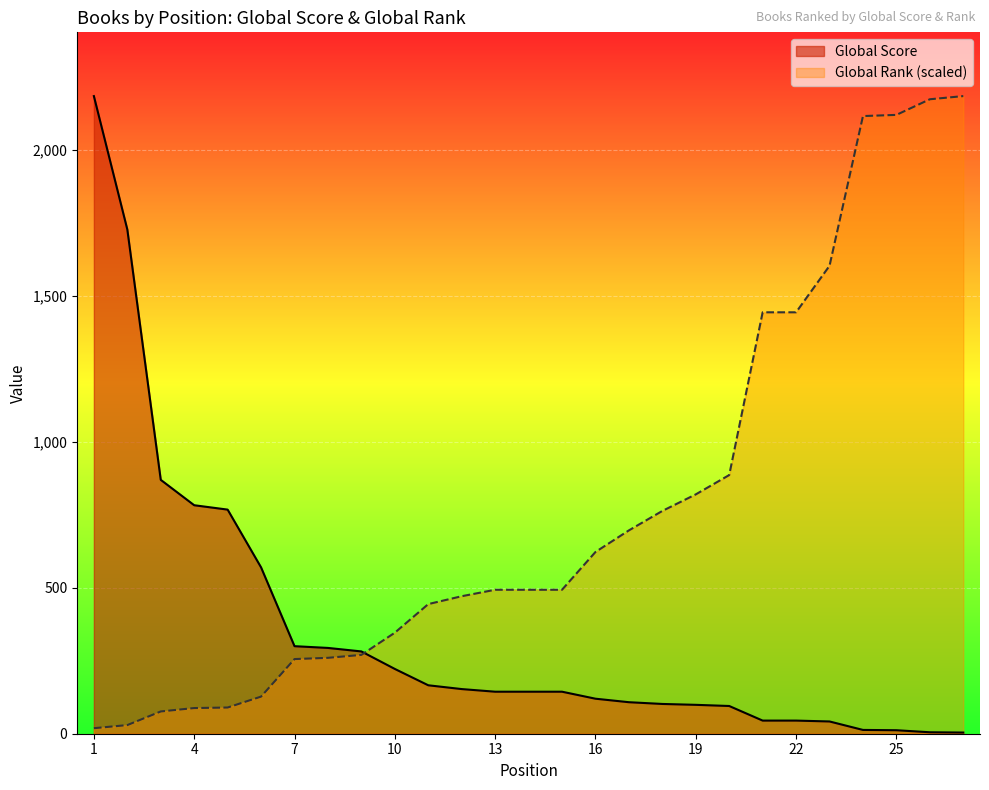

List the series in order of their peak value, lowest first.

Global Score, Global Rank (normalized)